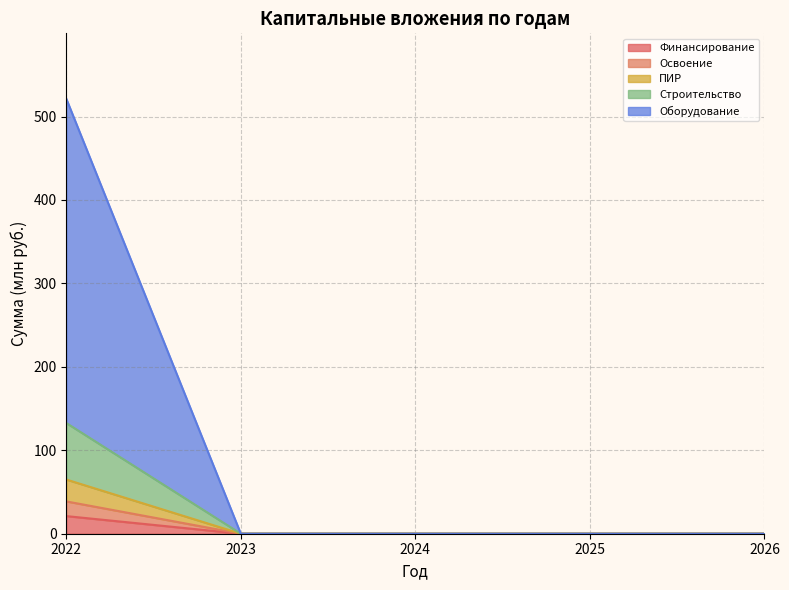

What is the maximum value for Финансирование?

21.1